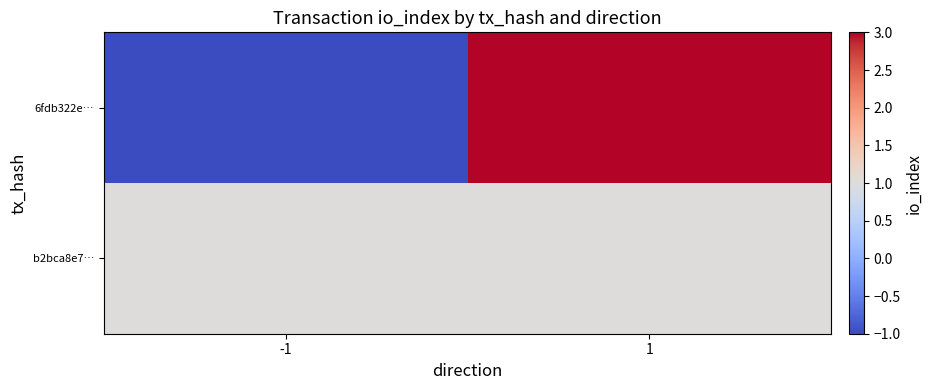

Which has a higher value, 1 or -1?

1